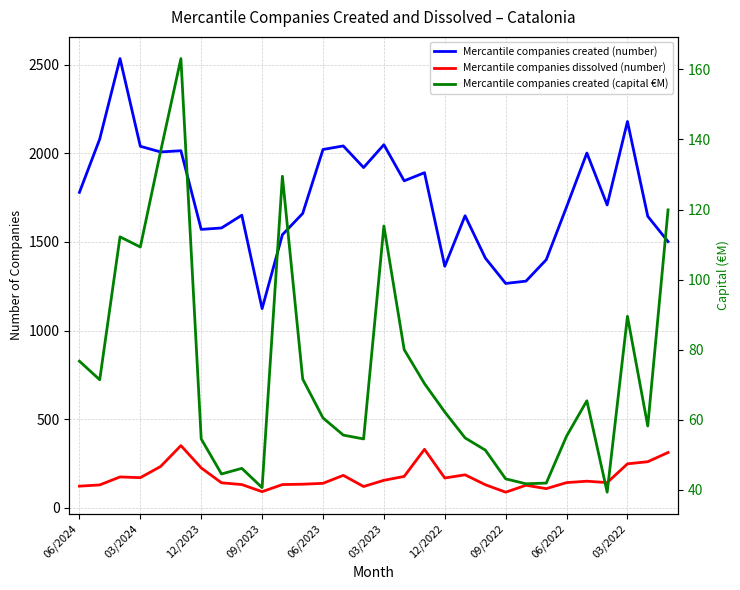

Rank the series at 03/2023 from highest to lowest value.

Mercantile companies created (number), Mercantile companies dissolved (number), Mercantile companies created (capital €M)